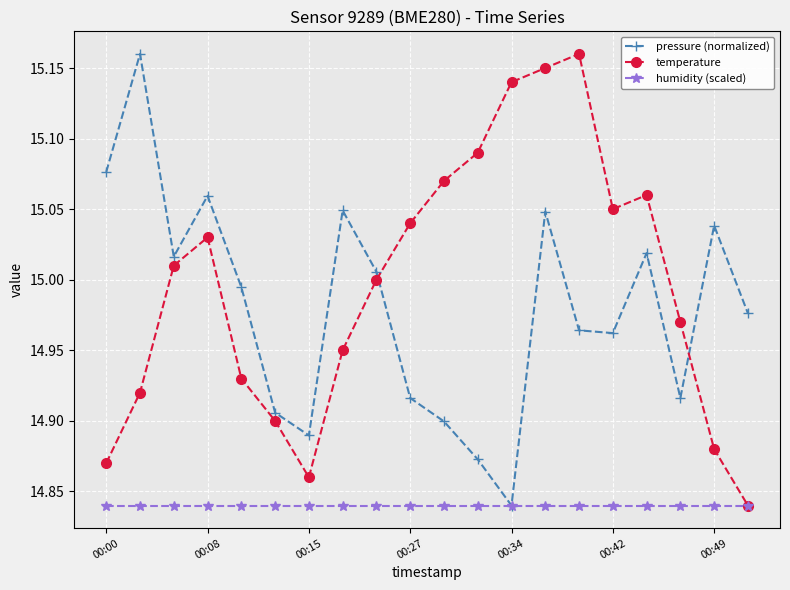

At how many categories does at least one series exceed 14?

20